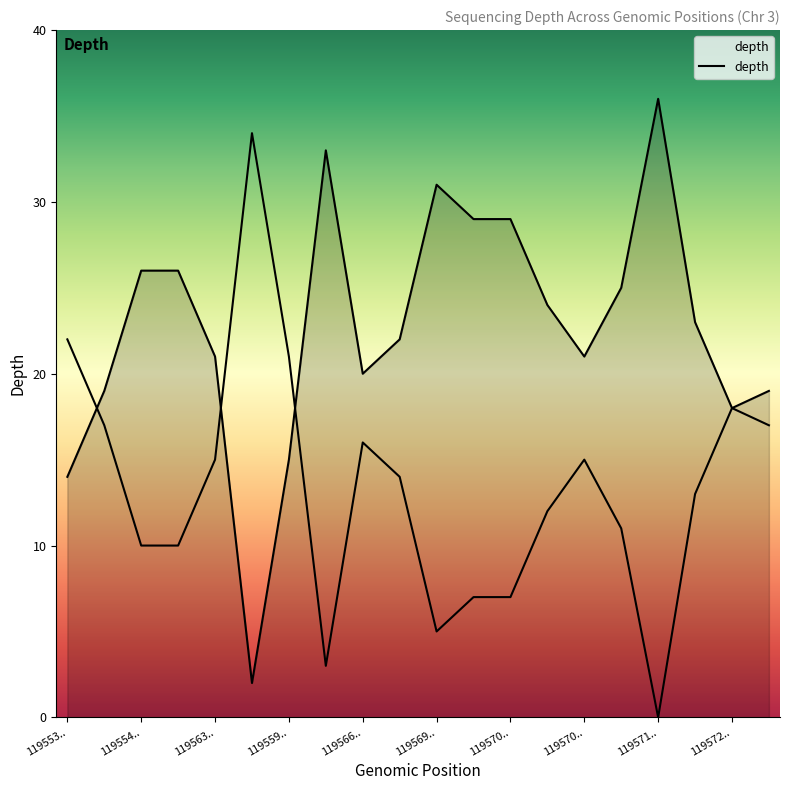

How many interior local peaks (higher than both neighbors) does the data have?

3